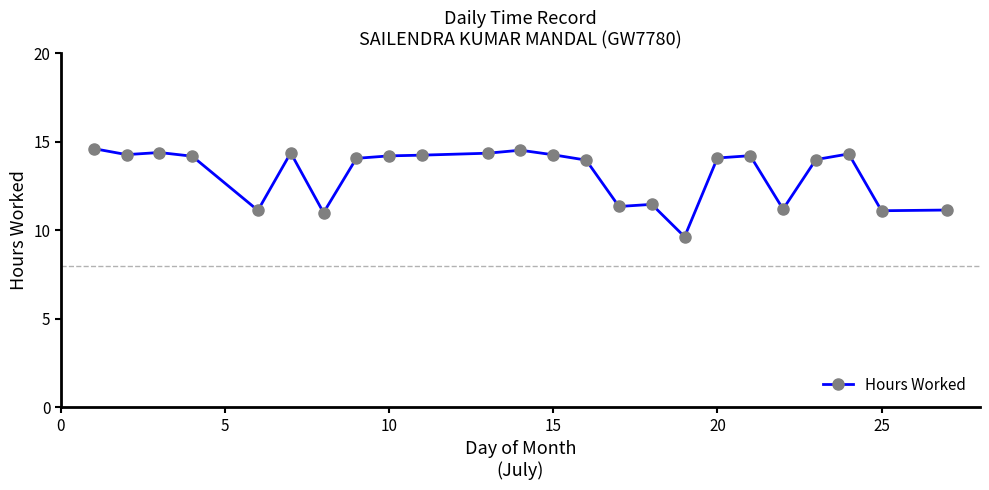

What is the sum of all values?

316.2